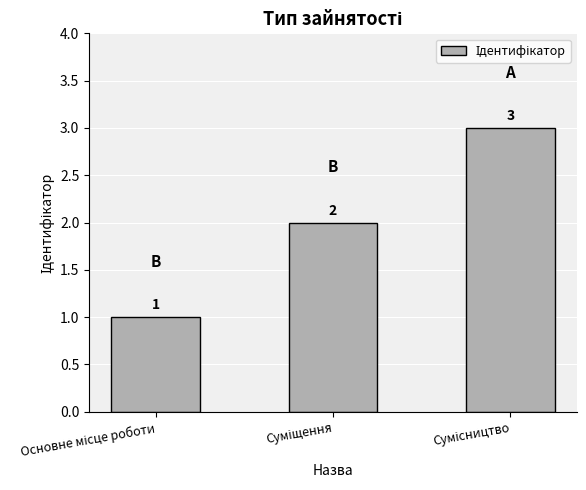

Count the values in the range 1 to 3.

3